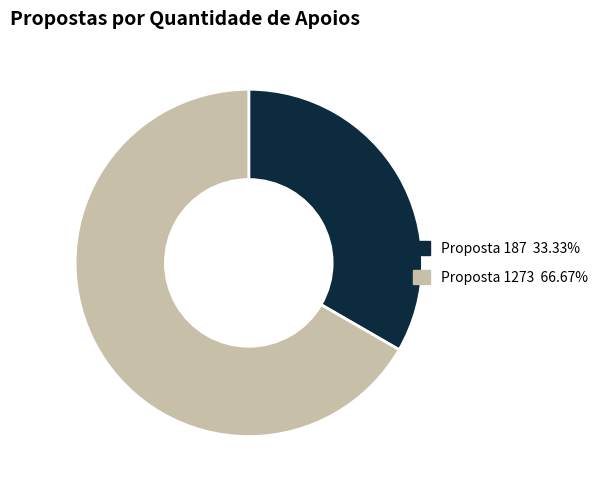

Is there a majority slice in this chart?

Yes